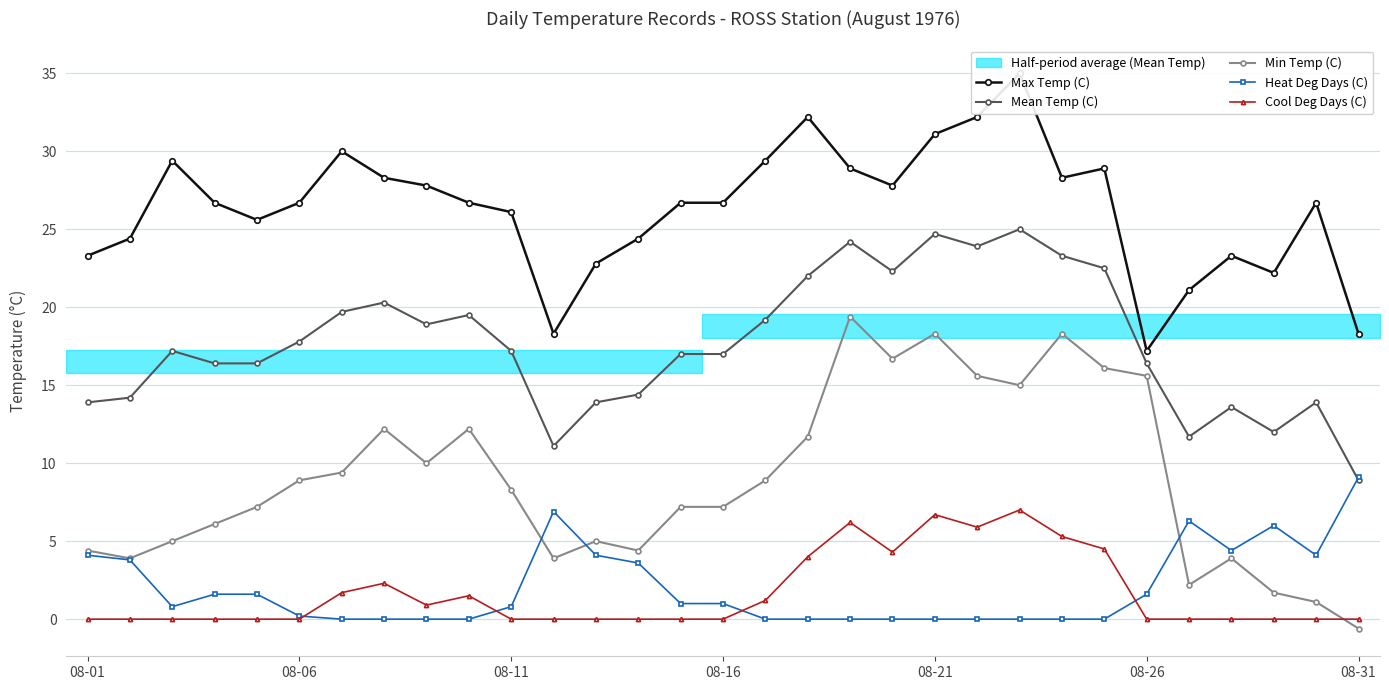

Which series has the largest total across all categories?

Max Temp (C)